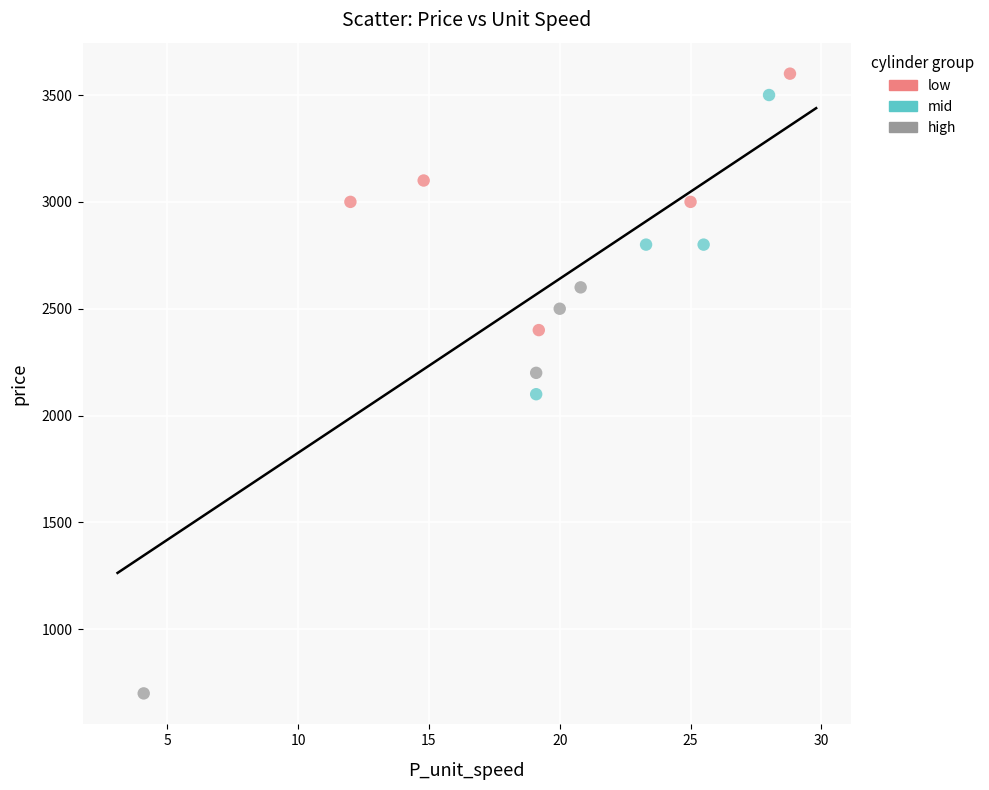

Which series has the largest Y range (max minus min)?

high